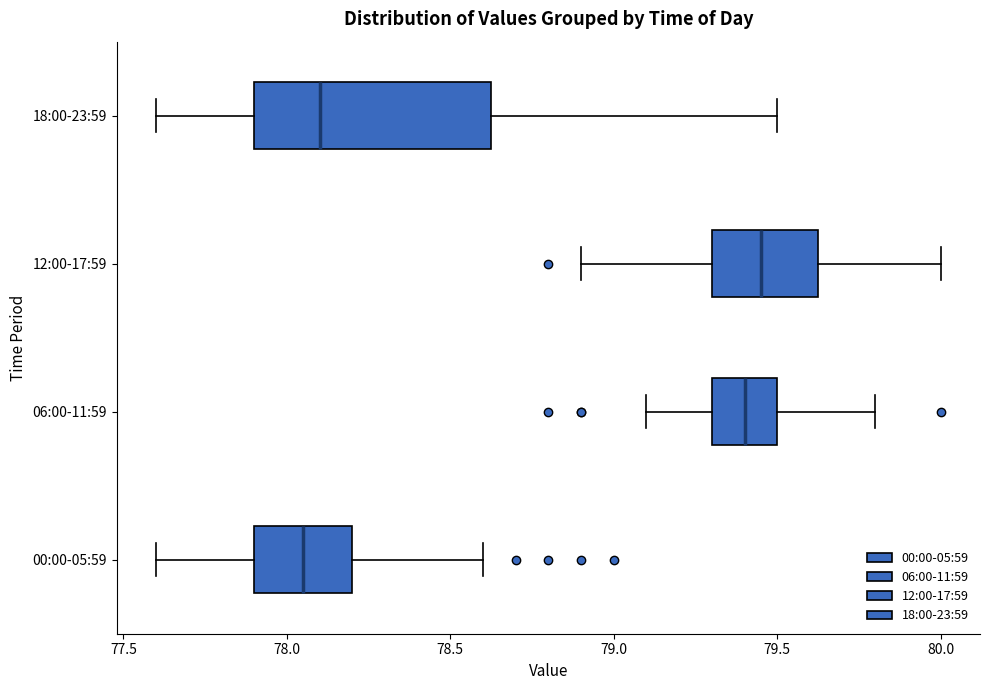

Reading bottom to top, transcribe this box plot: for each box, give where its median line is, the range the box spans, and where its two whiskers end, as read against the x-axis. The values are not printed on the chart, so give them approximately, as read against the axis.

00:00-05:59: median 78.05, box 77.90 to 78.20, whiskers 77.60 to 78.60
06:00-11:59: median 79.40, box 79.30 to 79.50, whiskers 79.10 to 79.80
12:00-17:59: median 79.45, box 79.30 to 79.65, whiskers 78.90 to 80.00
18:00-23:59: median 78.10, box 77.90 to 78.65, whiskers 77.60 to 79.50